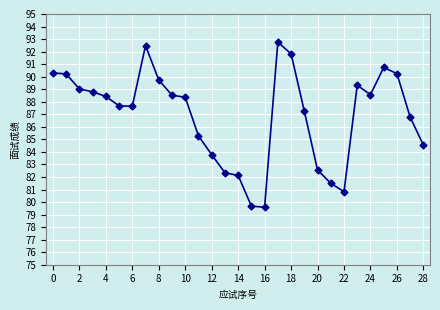

How many lines are shown in the chart?

1